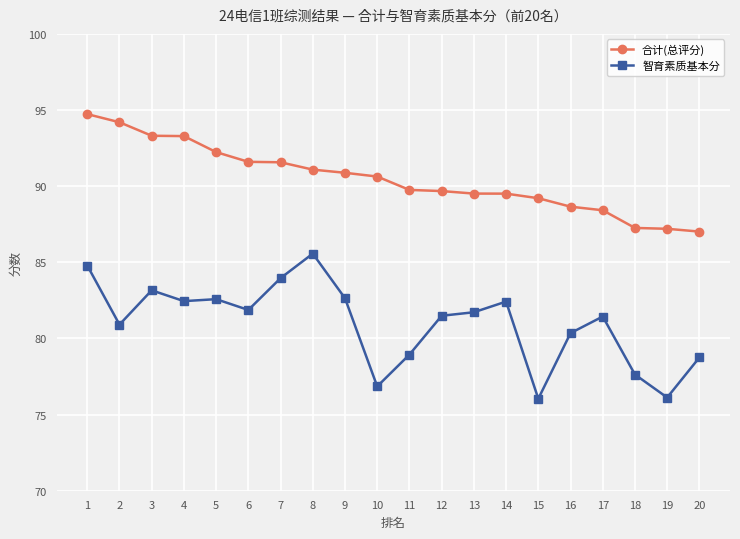

True or false: 智育素质基本分 and 合计(总评分) intersect in this chart.

False